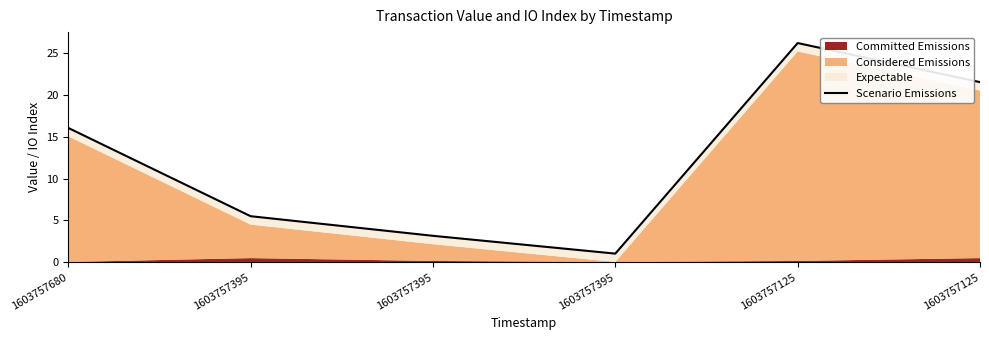

Which category has the lowest value across all series?

1603757395